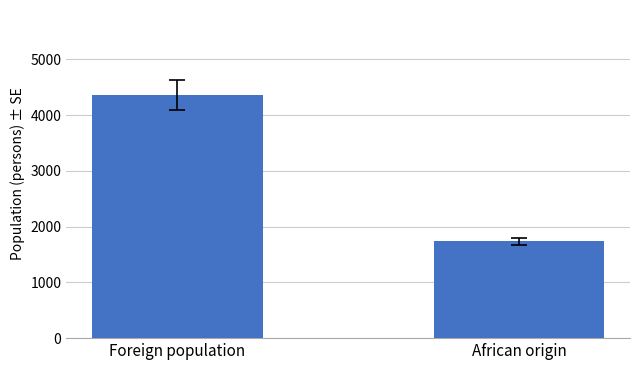

What position from the right is Foreign population?

2